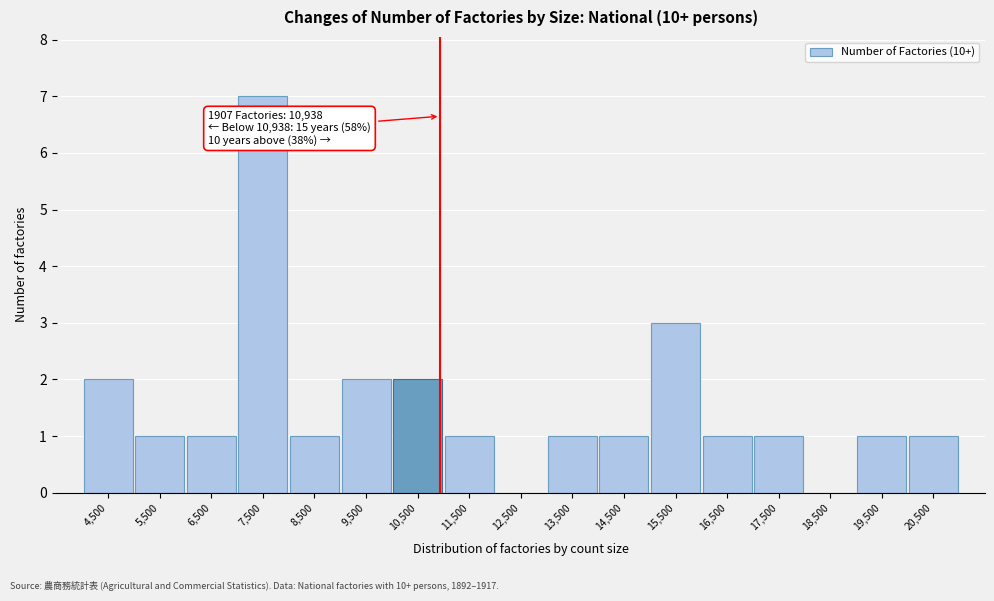

Which range on the x-axis has the tallest bar?

7000 to 8000